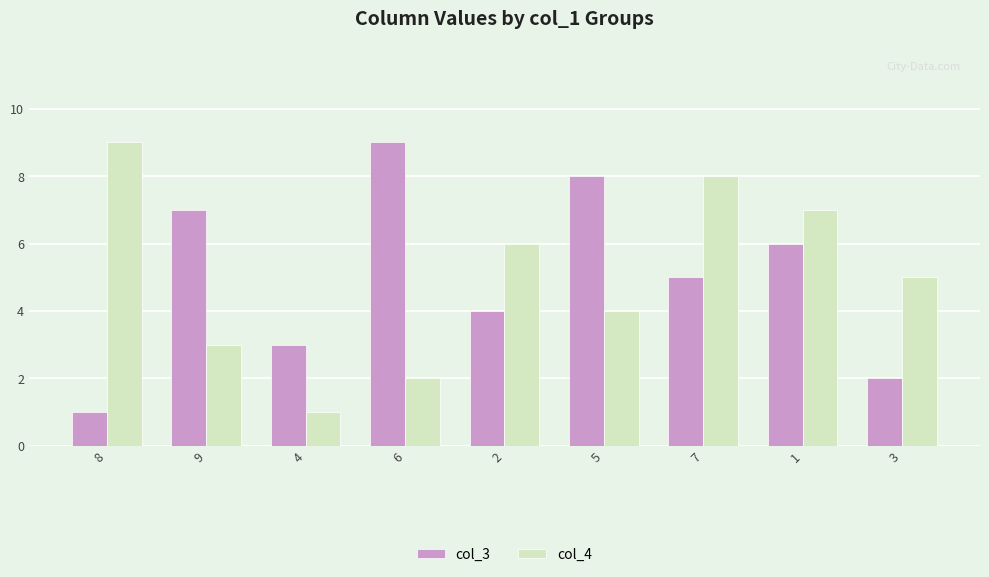

Is it true that col_4 equals 1 at 3?

False